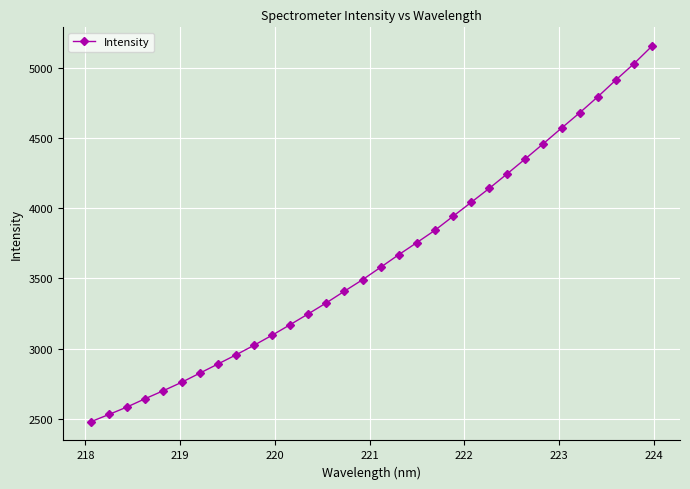

What is the difference between the second highest and second lowest values?

2493.2